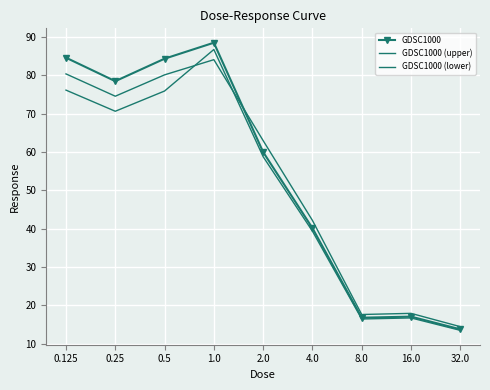

What is the average value of the GDSC1000 (lower) series?

50.5